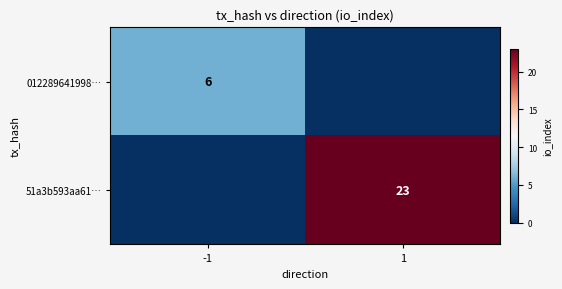

Is the value of 012289641998… at -1 greater than the value of 51a3b593aa61… at 1?

No